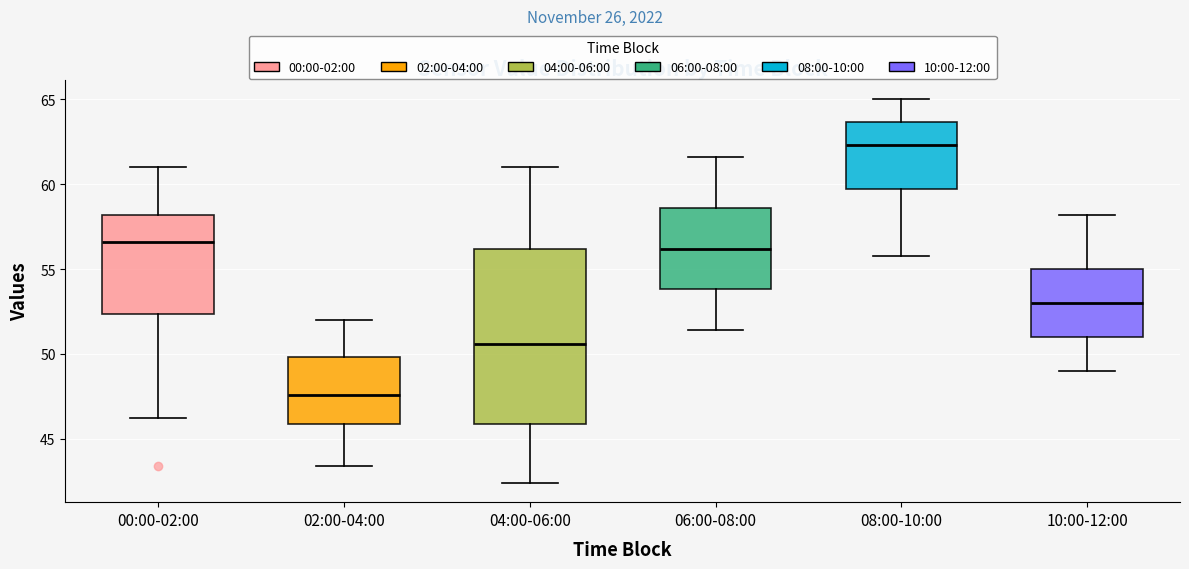

Which box's median line is the lowest?

02:00-04:00